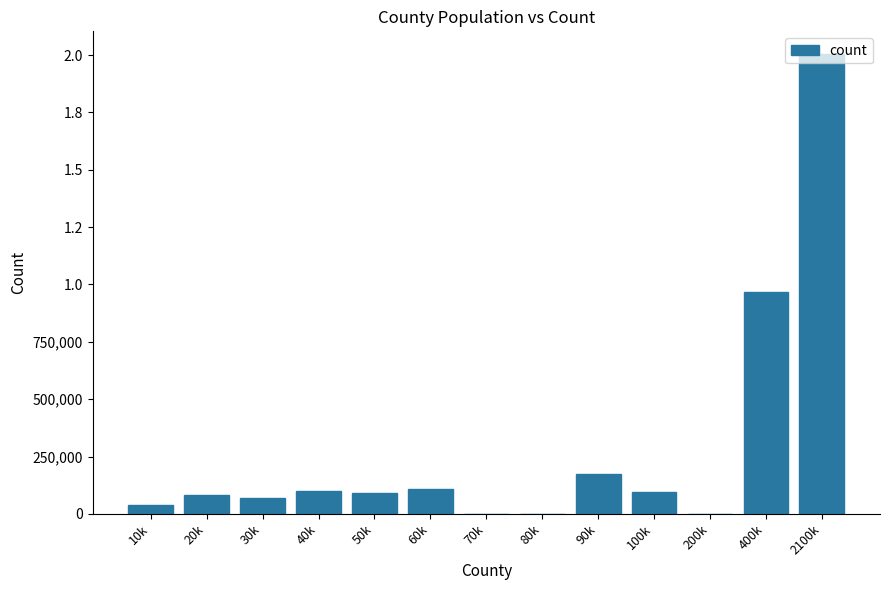

What is the change in value from 50k to 60k?

+17069